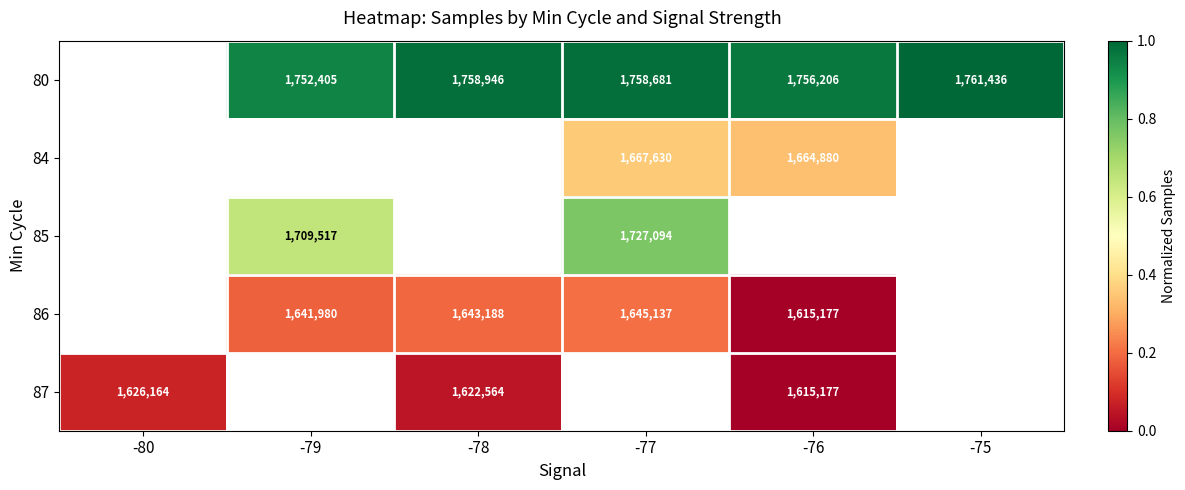

Where does the 80 series first go above 0?

-79